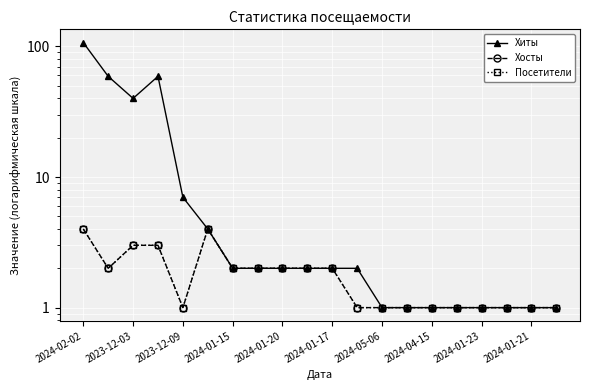

Is it true that Хиты equals 1 at 2024-01-15?

False